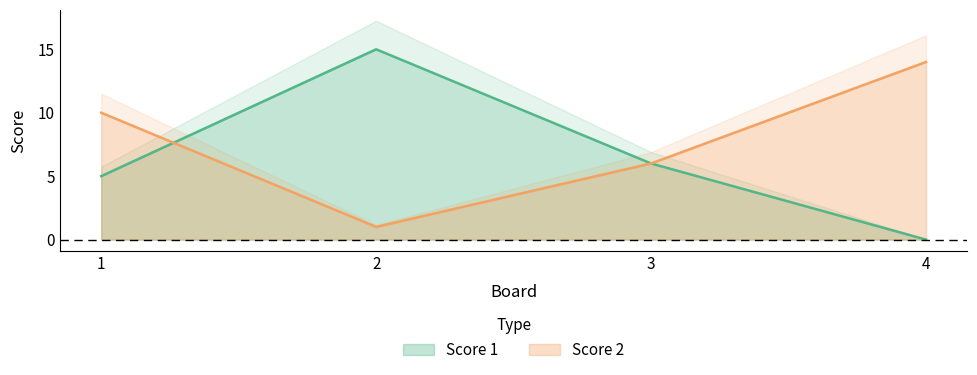

What is the total value across all series at 2?

16